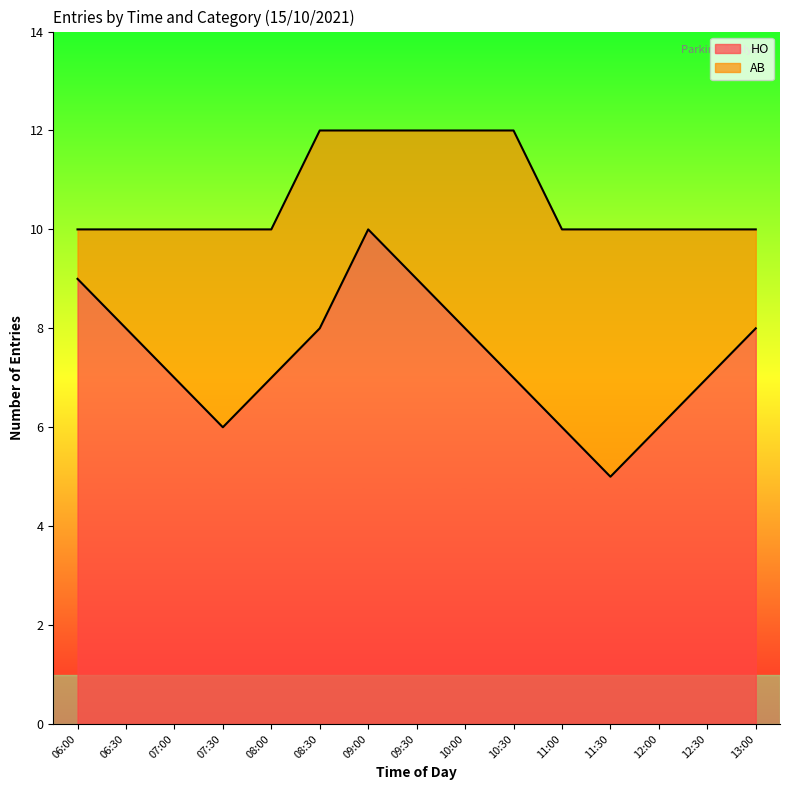

How many data points does each series have?

15